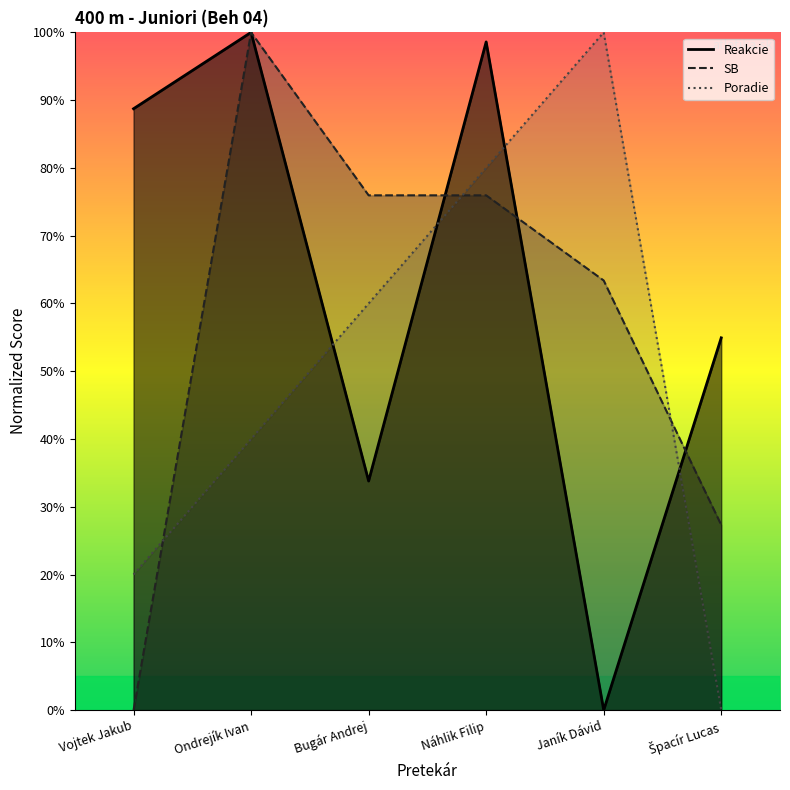

At which label is Poradie closest to 50?

Ondrejík Ivan